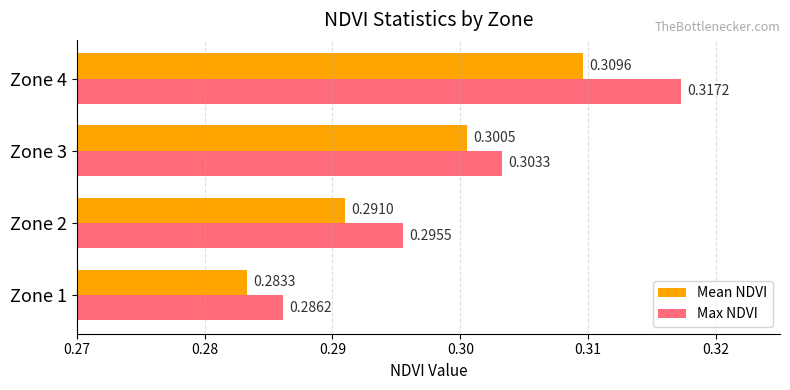

What are all the series names shown in the legend?

Mean NDVI, Max NDVI